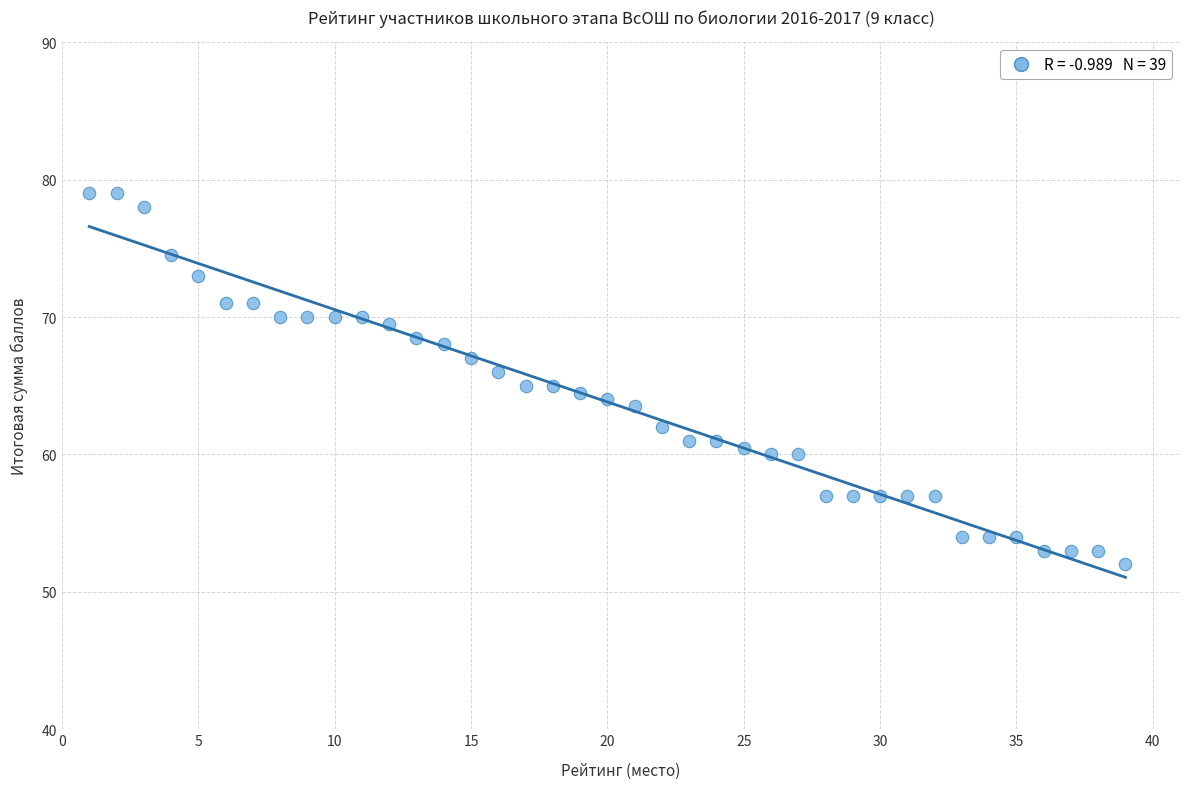

What is the range of Y values (max minus min)?

27.0